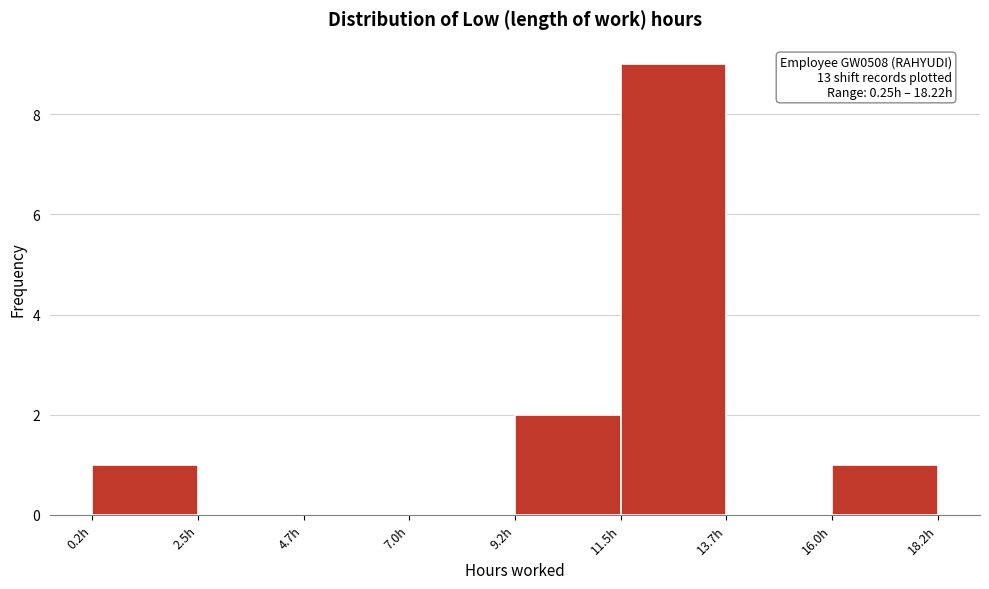

Which range on the x-axis has the tallest bar?

11.5 to 13.5